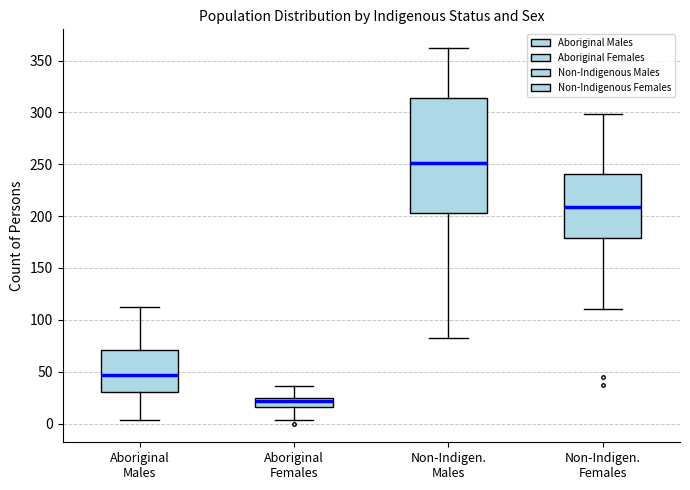

Reading left to right, read every box against the y-axis: the position of its median line, the range the box covers, and the ends of its whiskers. The values are not printed on the chart, so give them approximately, as read against the axis.

Aboriginal Males: median 45, box 30 to 70, whiskers 5 to 110
Aboriginal Females: median 20, box 15 to 25, whiskers 5 to 35
Non-Indigen. Males: median 250, box 205 to 315, whiskers 80 to 360
Non-Indigen. Females: median 210, box 180 to 240, whiskers 110 to 300